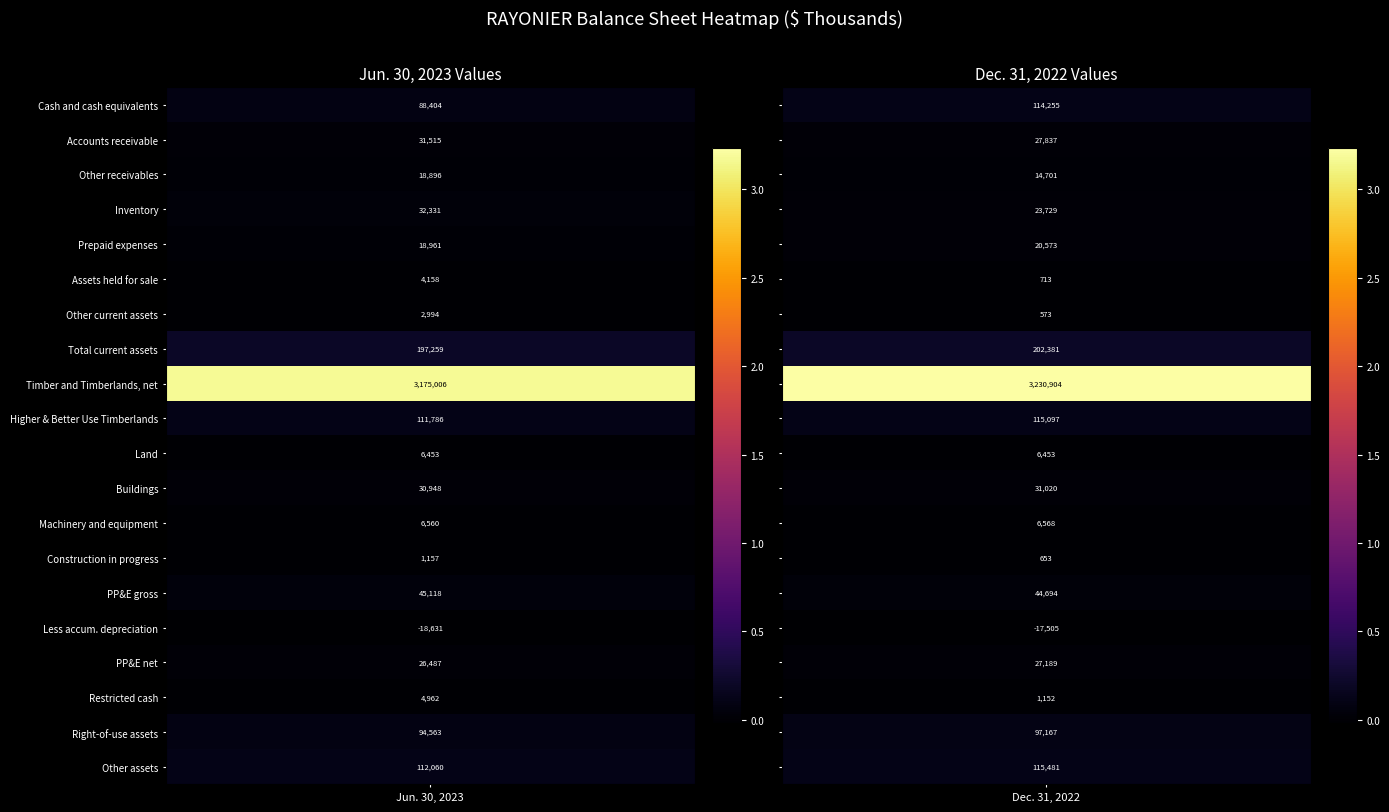

The value of Other assets at 1 is 115481. True or false?

True